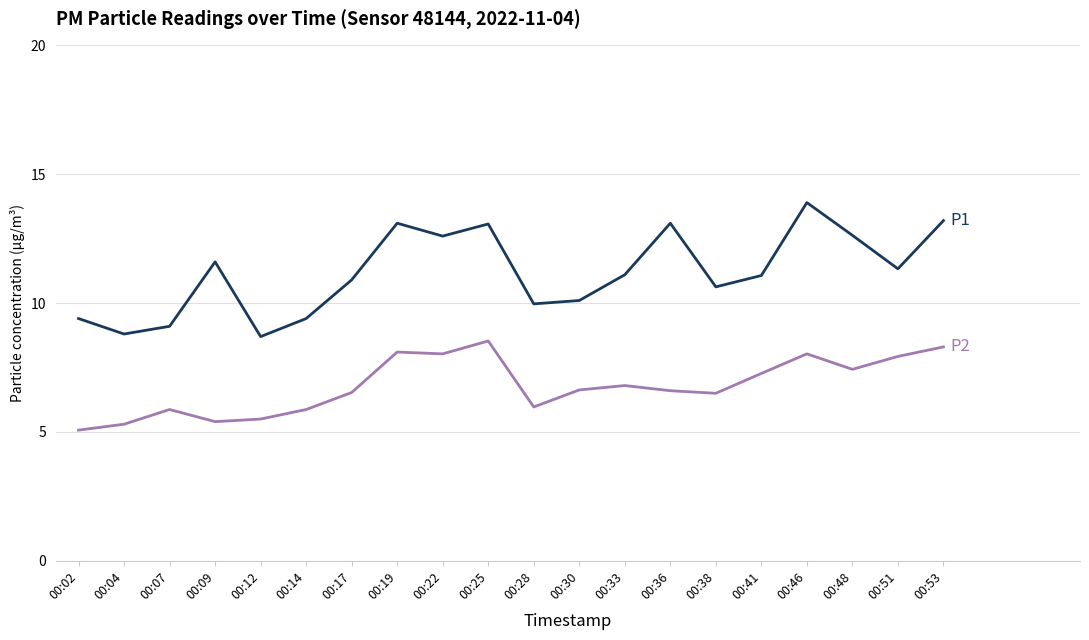

How many lines are shown in the chart?

2